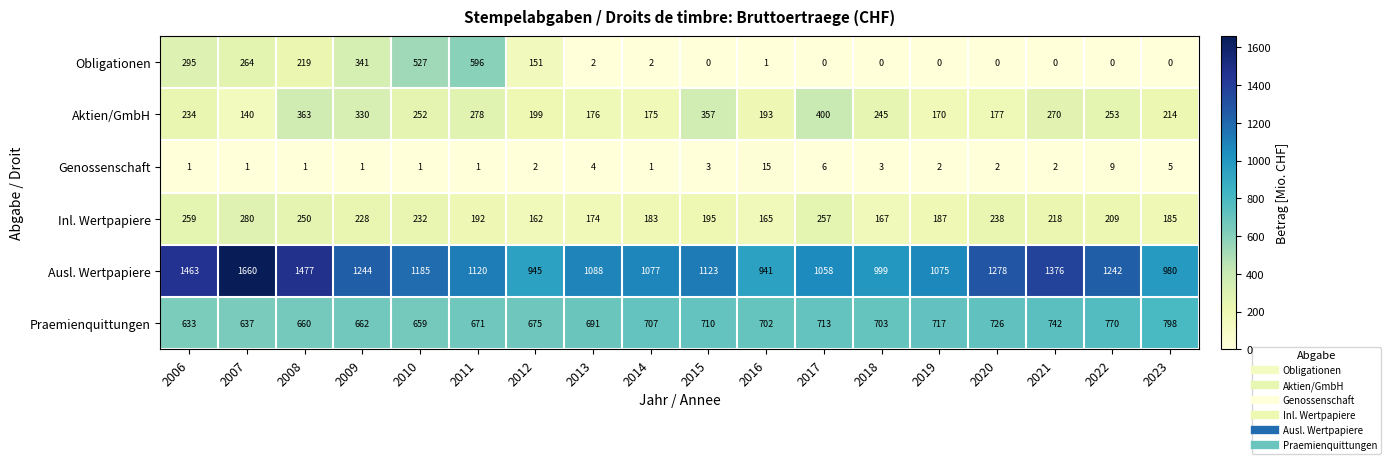

At which label is Aktien/GmbH closest to 270?

2021